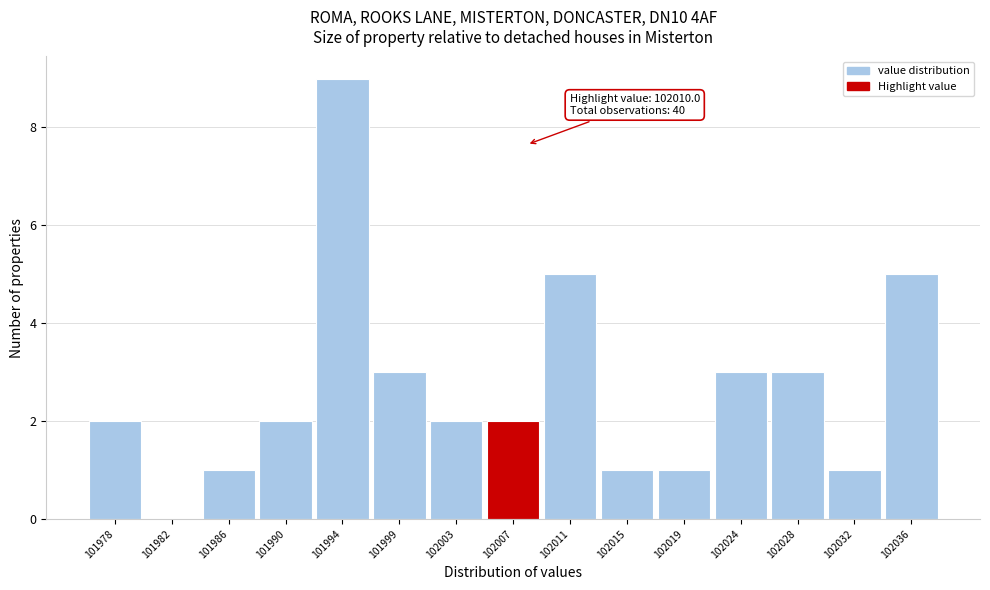

Reading left to right, list all the values displayed in this chart.

101978=2	101982=0	101986=1	101990=2	101994=9	101999=3	102003=2	102007=2	102011=5	102015=1	102019=1	102024=3	102028=3	102032=1	102036=5